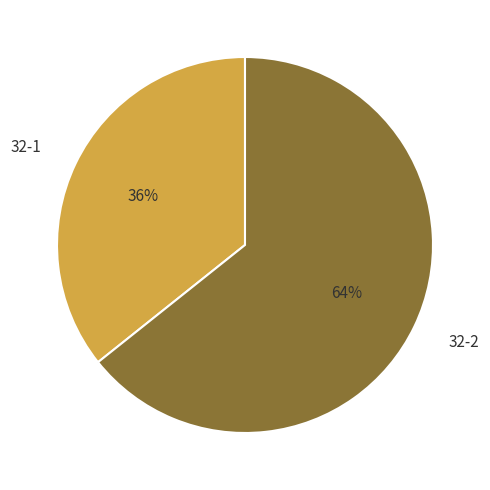

Between 32-1 and 32-2, which is larger?

32-2